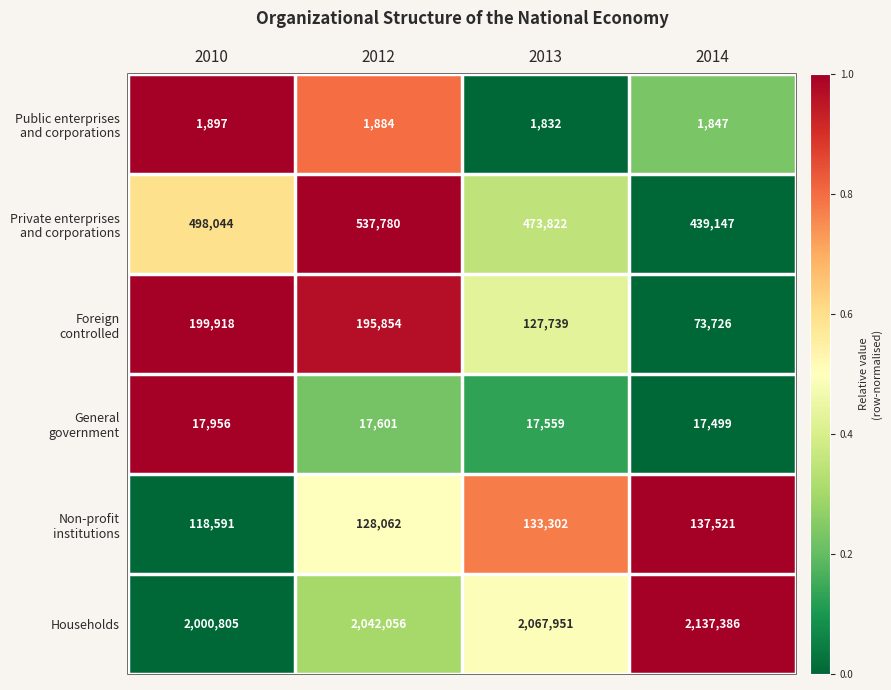

Which label corresponds to the largest value in the chart?

2014